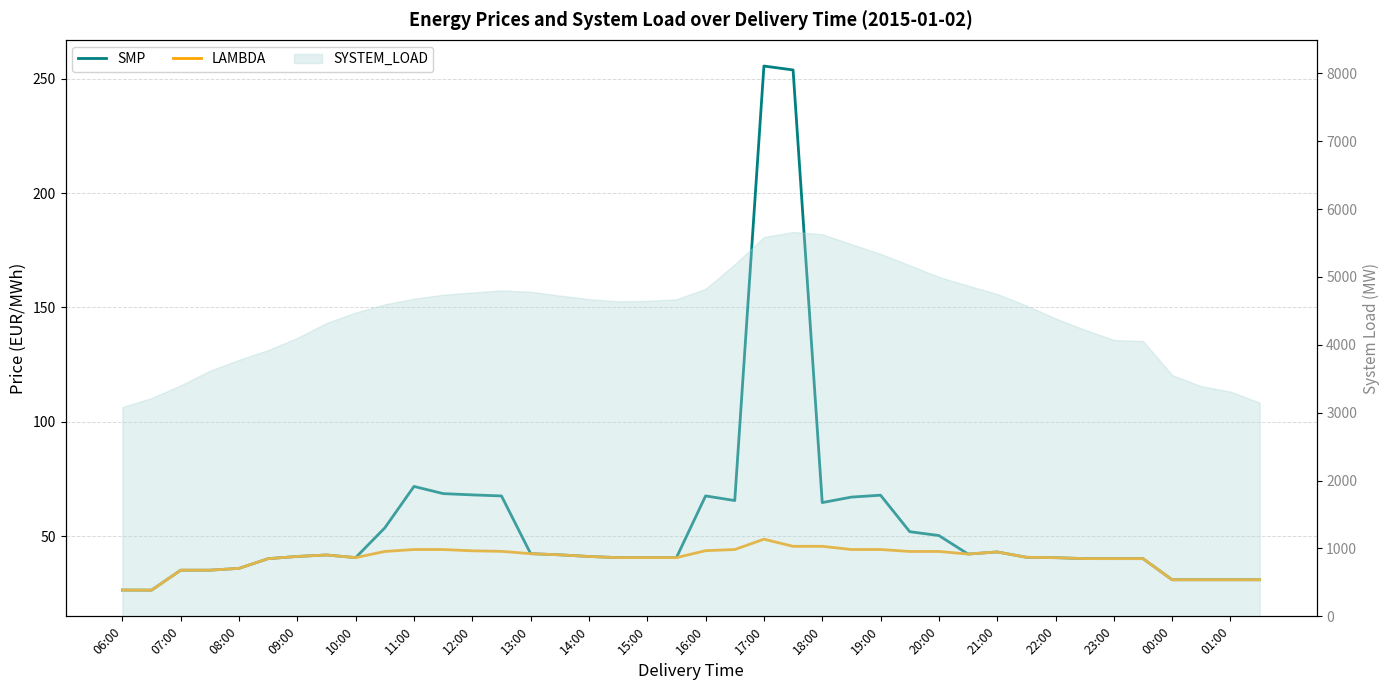

True or false: SMP has more than 2 points higher than both neighbors.

True